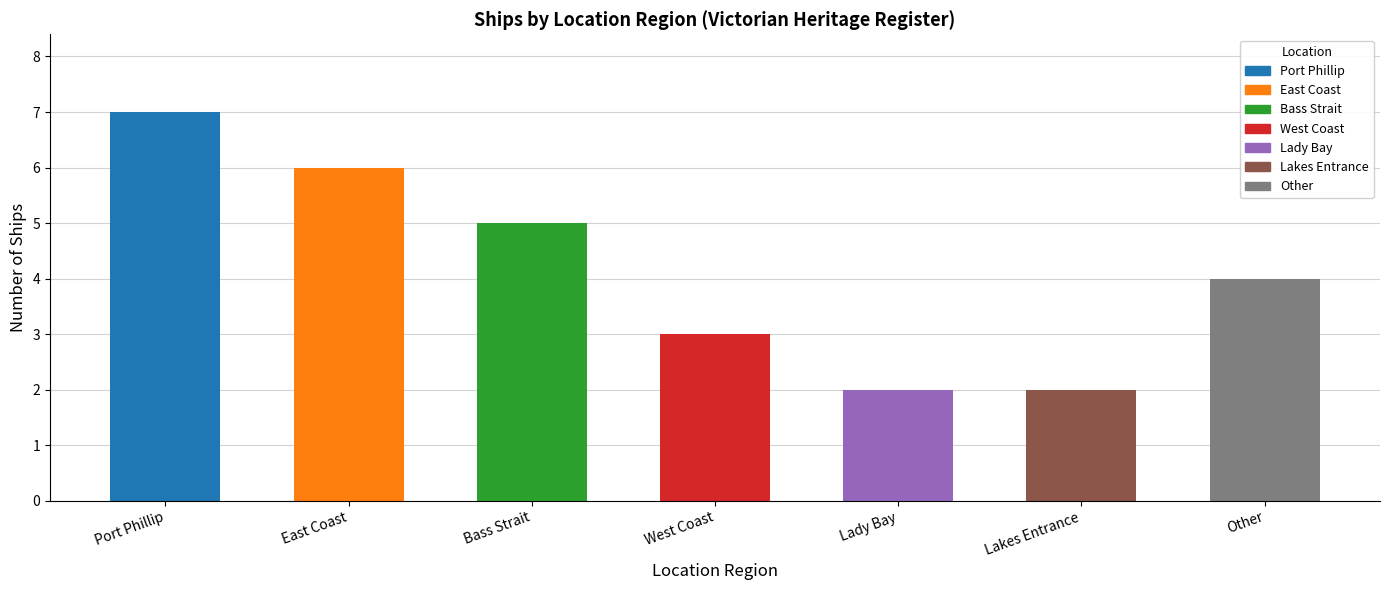

Reading left to right, transcribe all the data shown in this chart.

Port Phillip=7	East Coast=6	Bass Strait=5	West Coast=3	Lady Bay=2	Lakes Entrance=2	Other=4